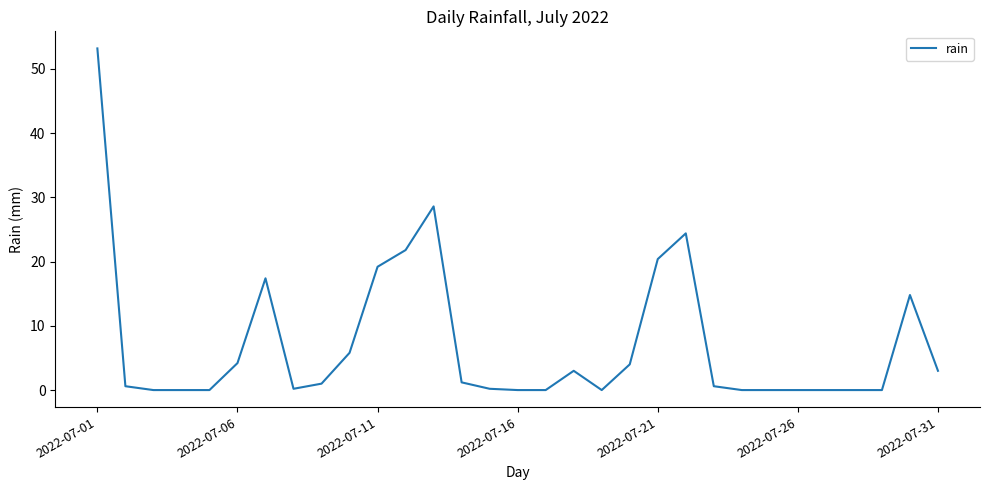

What is the difference between the maximum and minimum values?

53.2